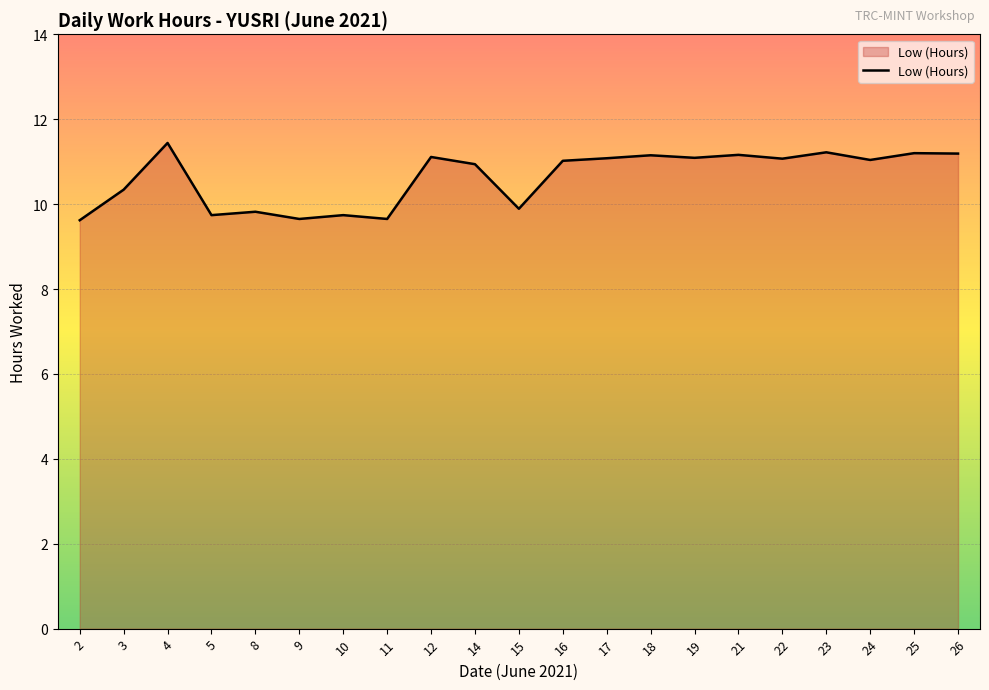

Where does the data first go above 11?

4